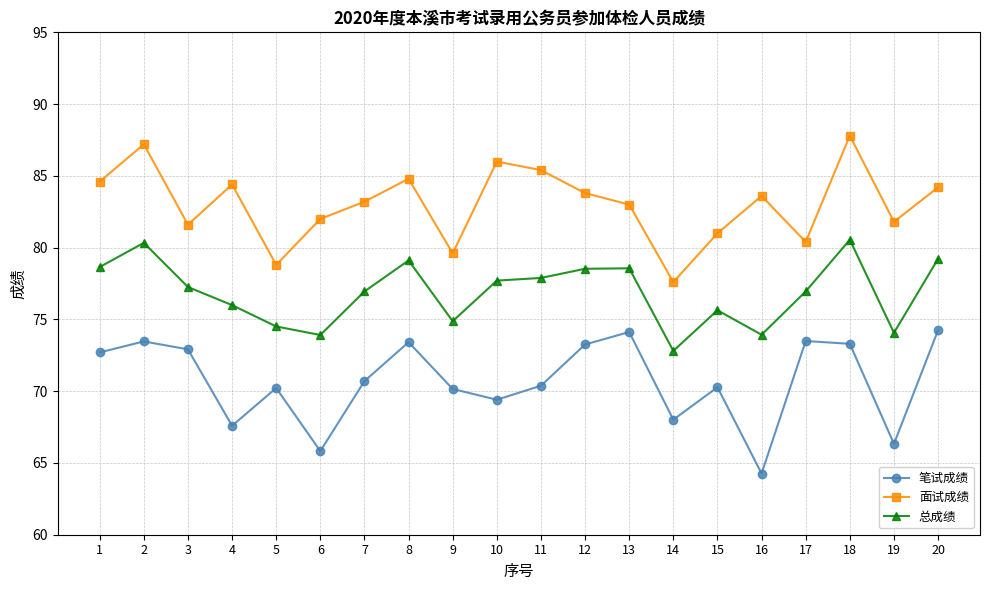

True or false: 总成绩 and 笔试成绩 cross at least once.

False